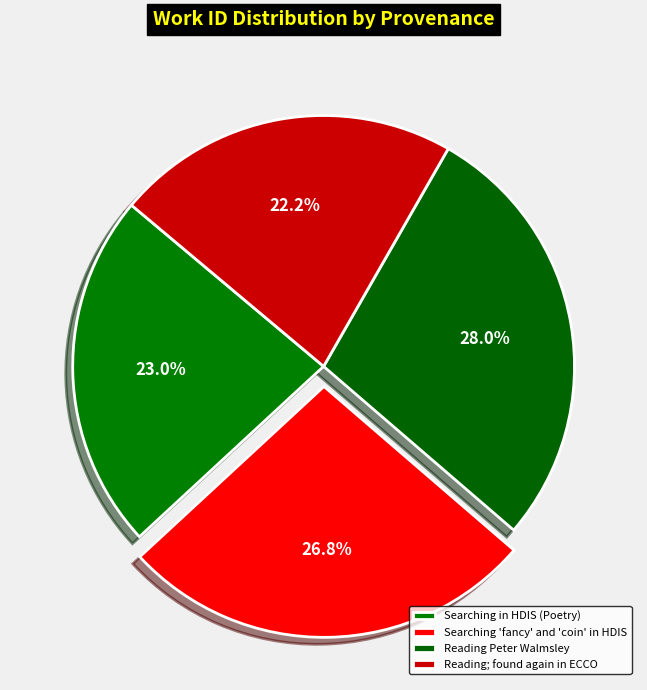

How many slices are in this pie chart?

4